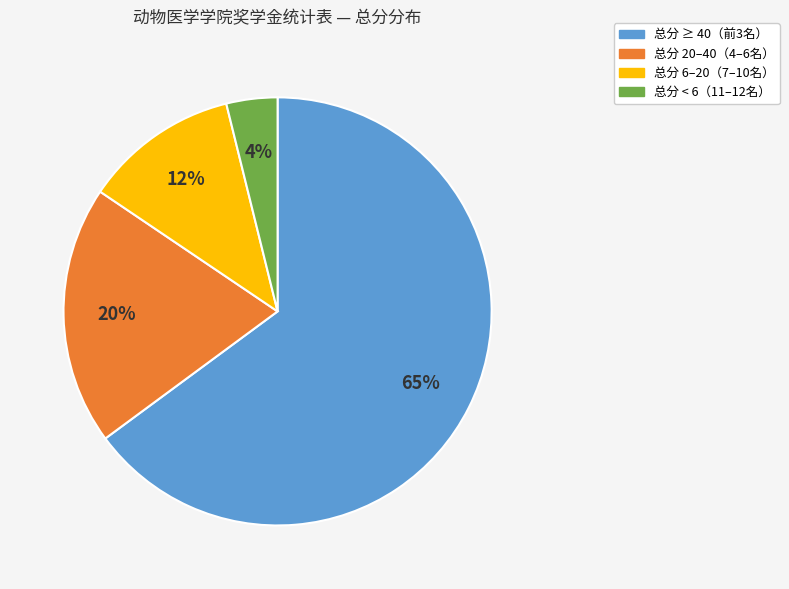

Does any single category account for the majority?

Yes